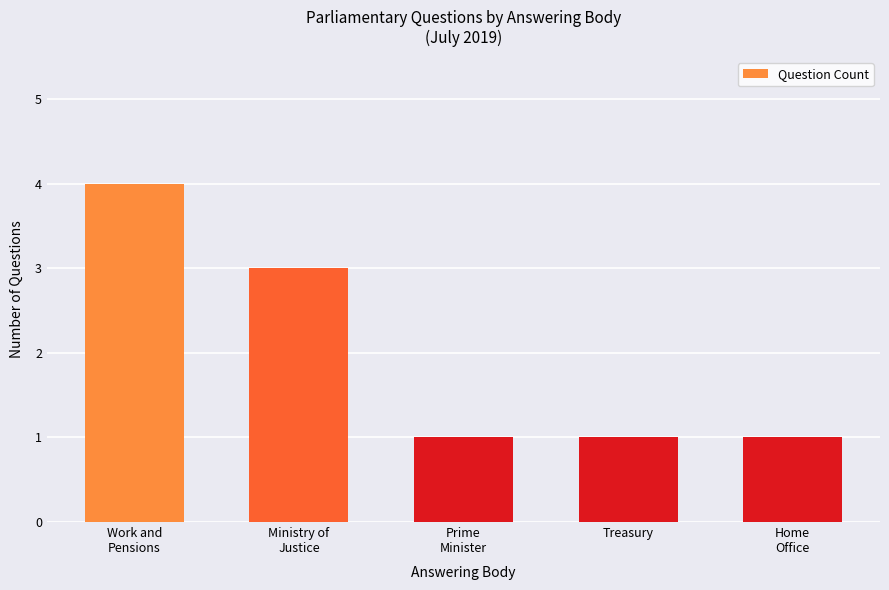

Read the value at Treasury.

1